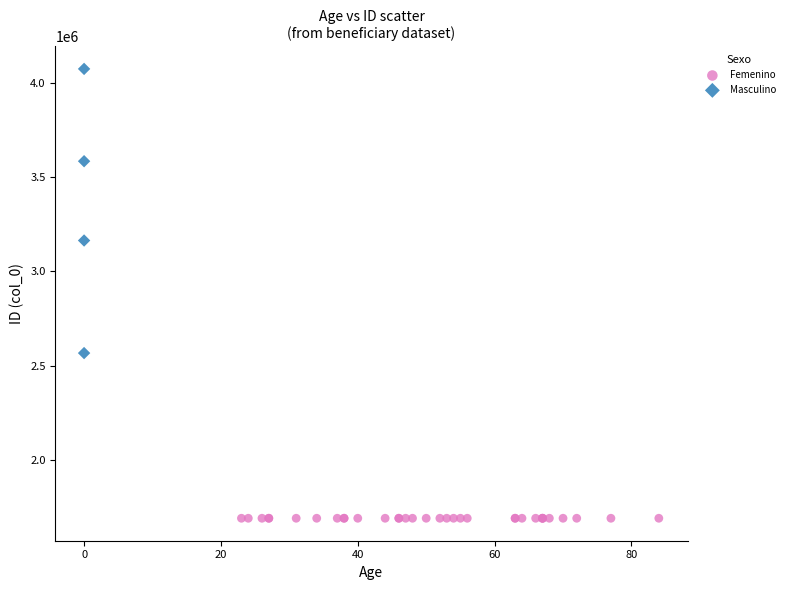

Which series reaches the minimum Y coordinate?

Femenino